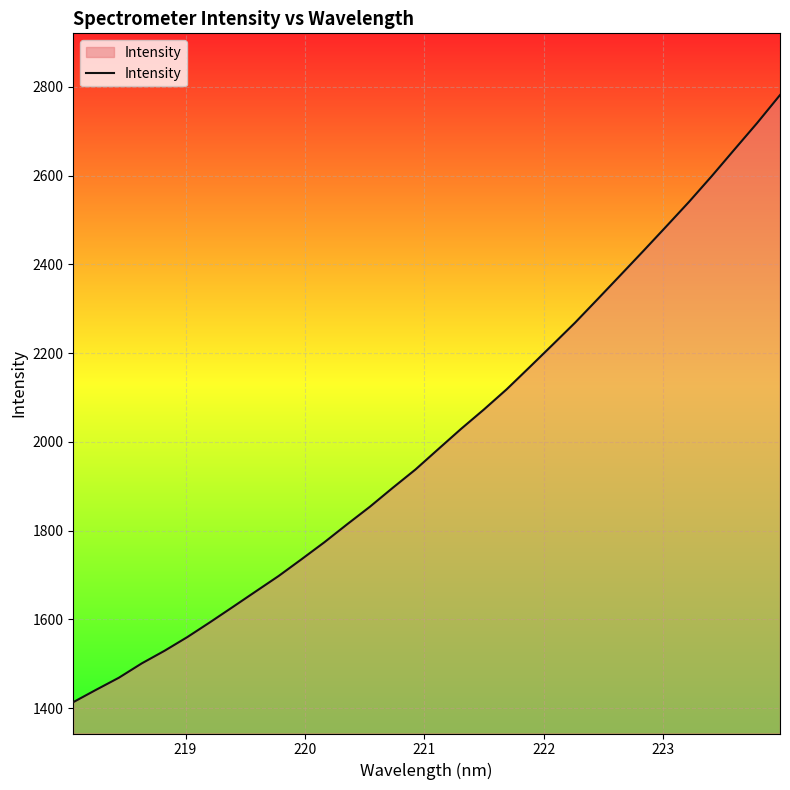

What is the smallest value displayed?

1413.3